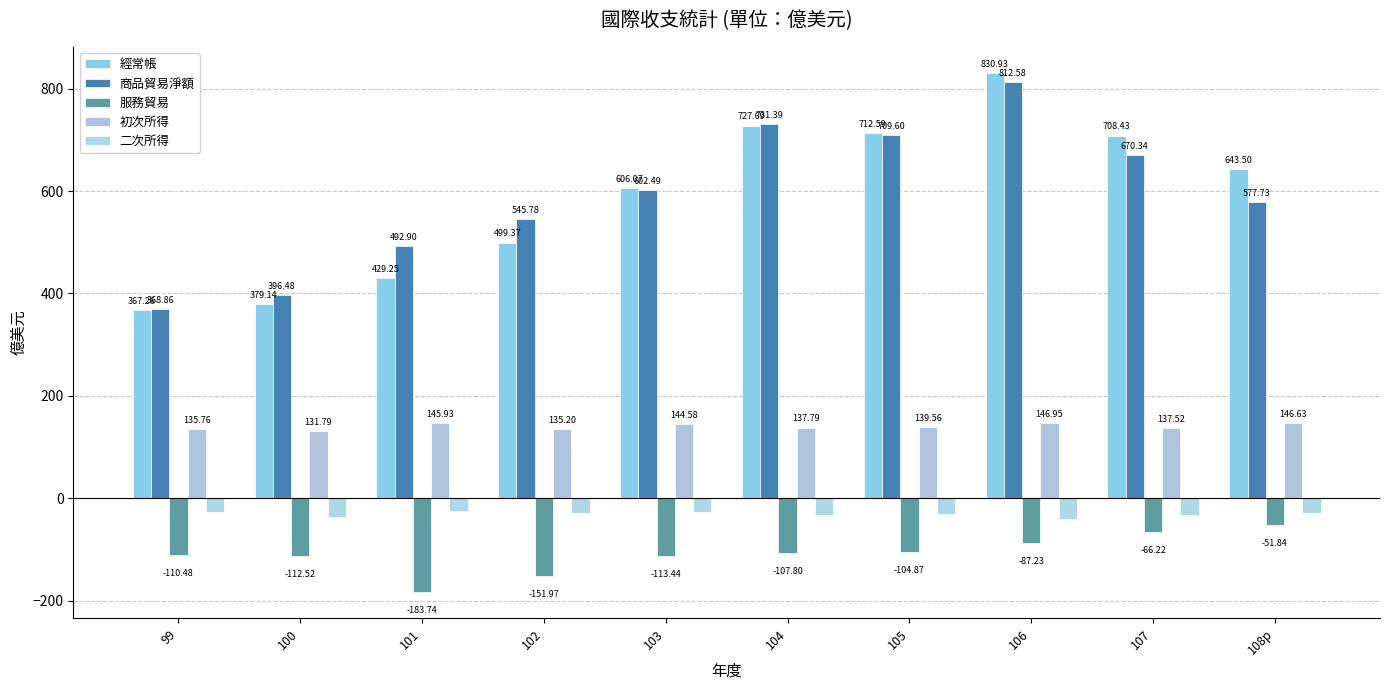

Between 99 and 104, which series saw the biggest shift?

商品貿易淨額